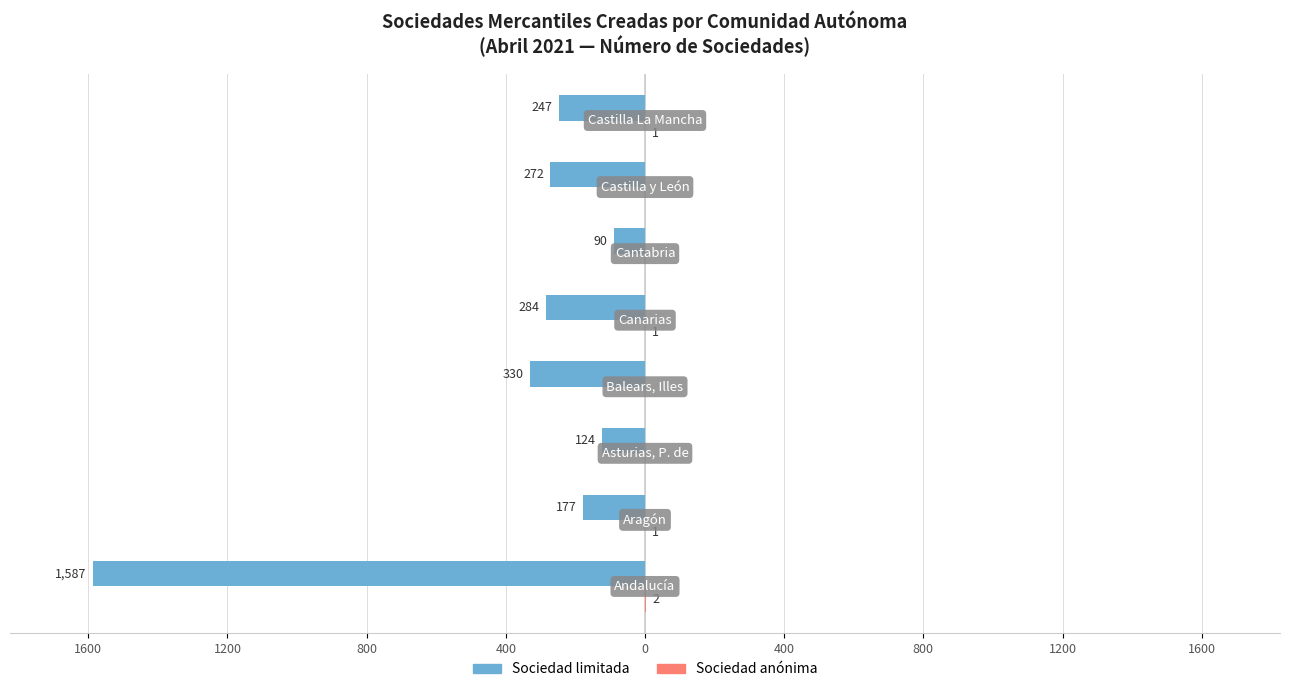

Are the bars grouped side by side (vs. stacked)?

Yes